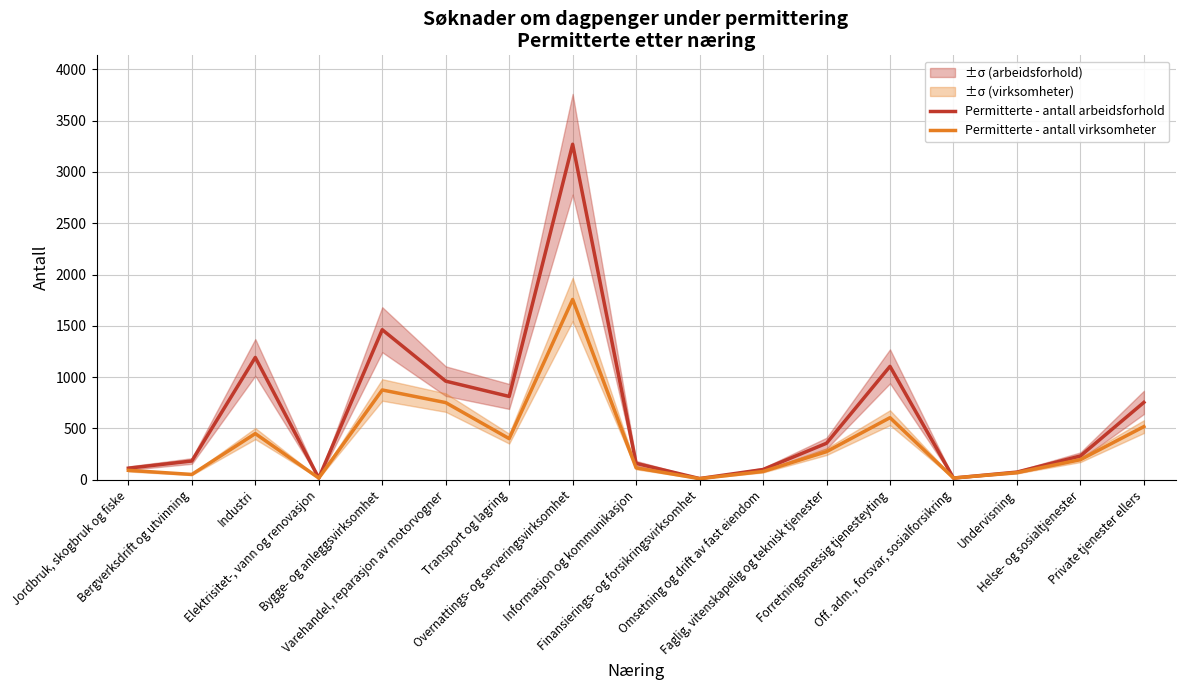

What is the smallest value displayed?

11